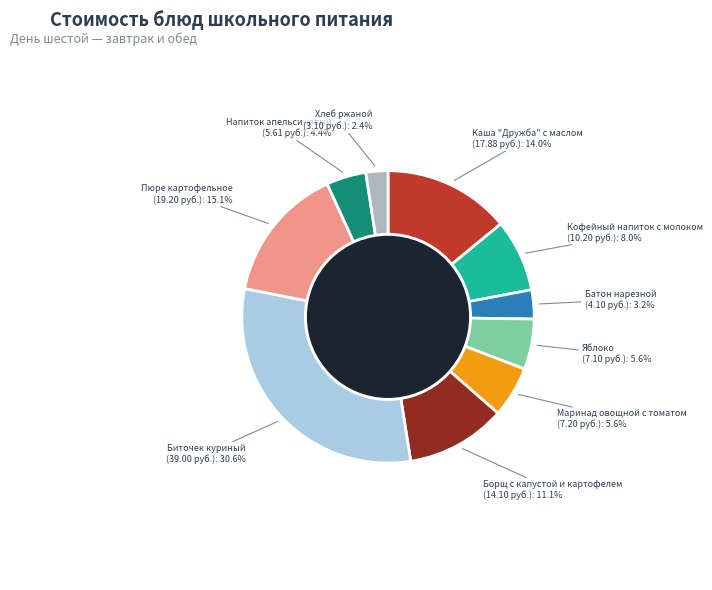

How many slices are in this pie chart?

10